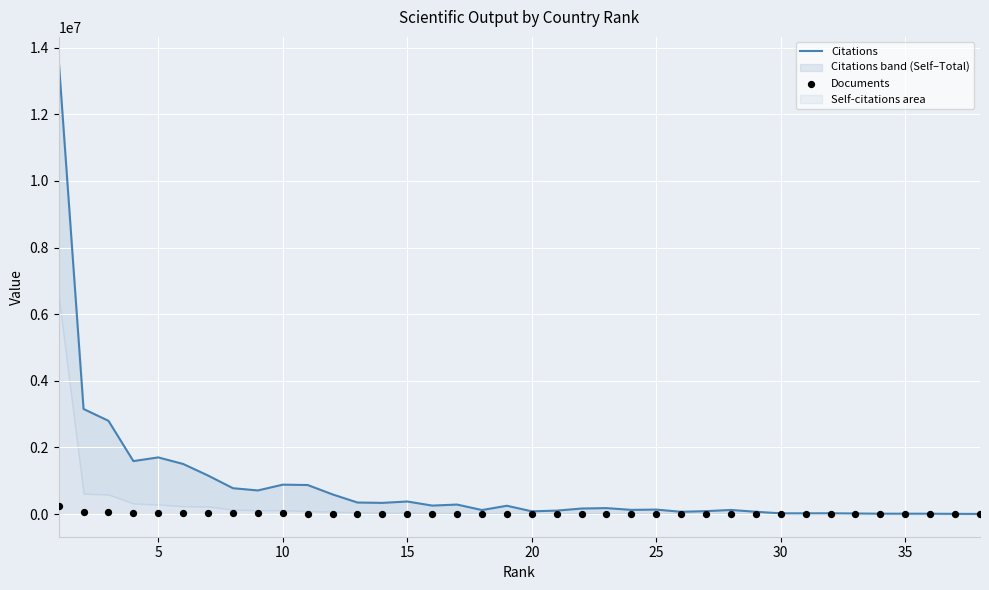

At how many categories does at least one series exceed 1293279?

6